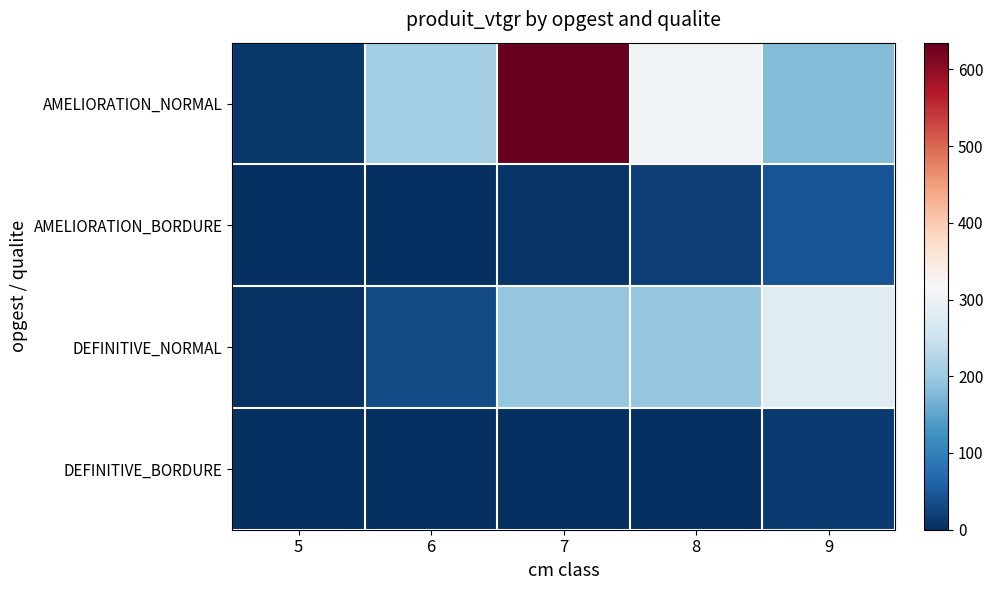

Count the number of categories in the chart.

5